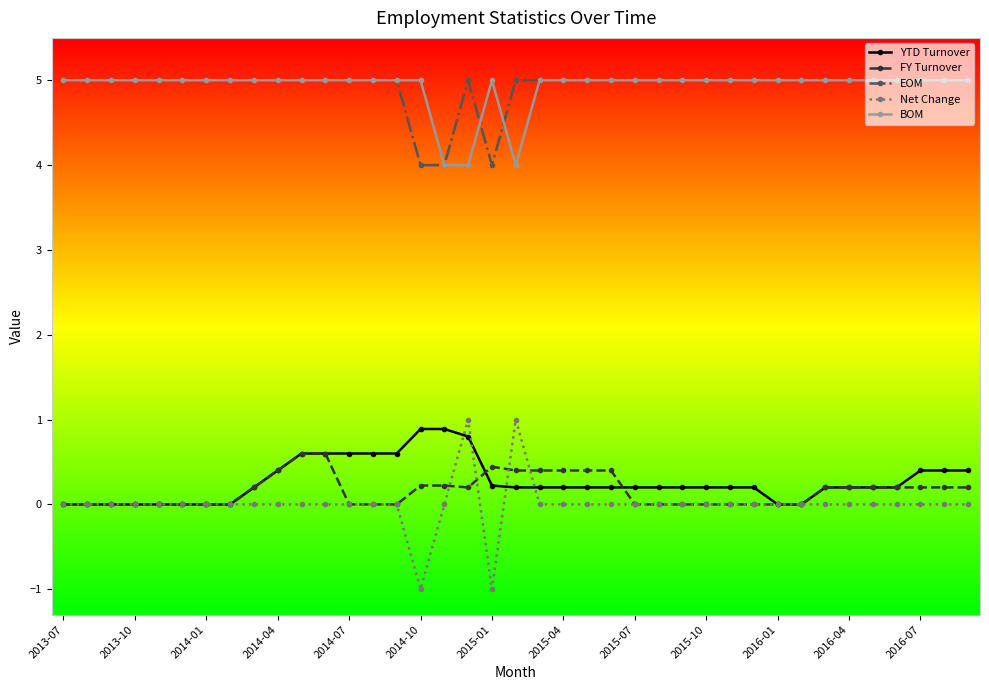

Which series has the widest spread of values?

Net Change